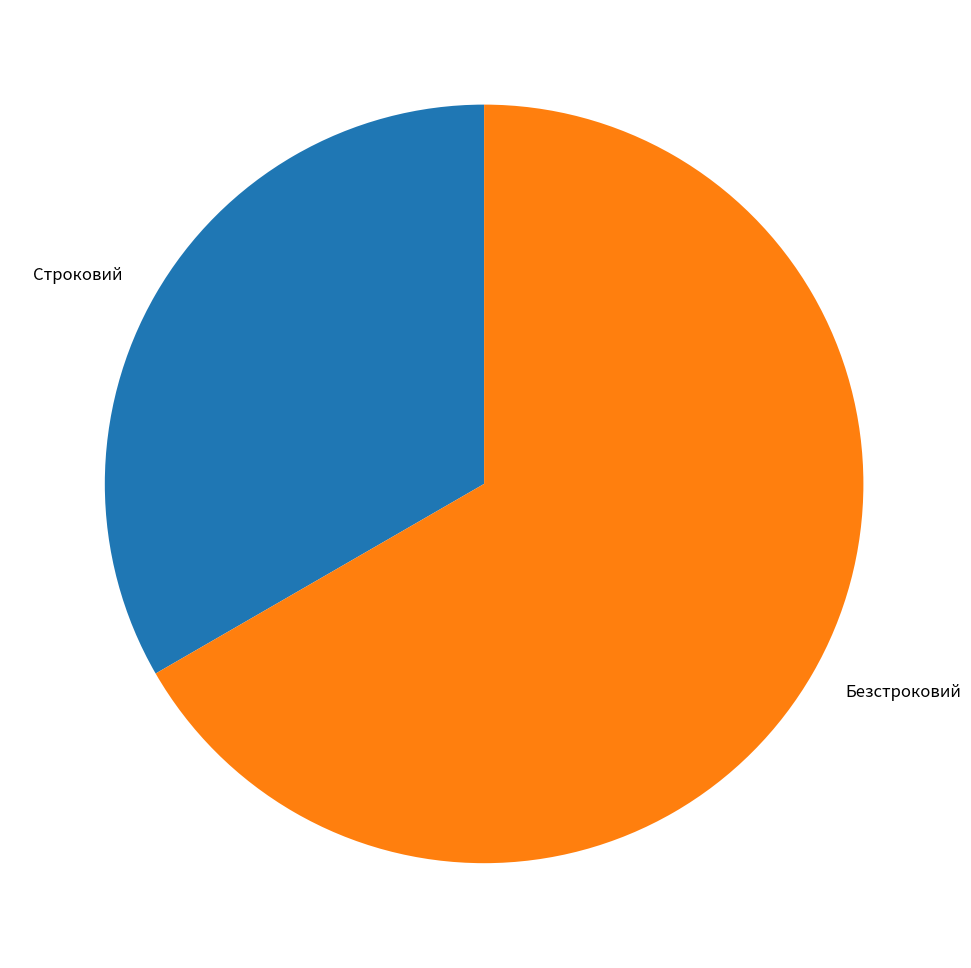

How many segments does this pie chart have?

2